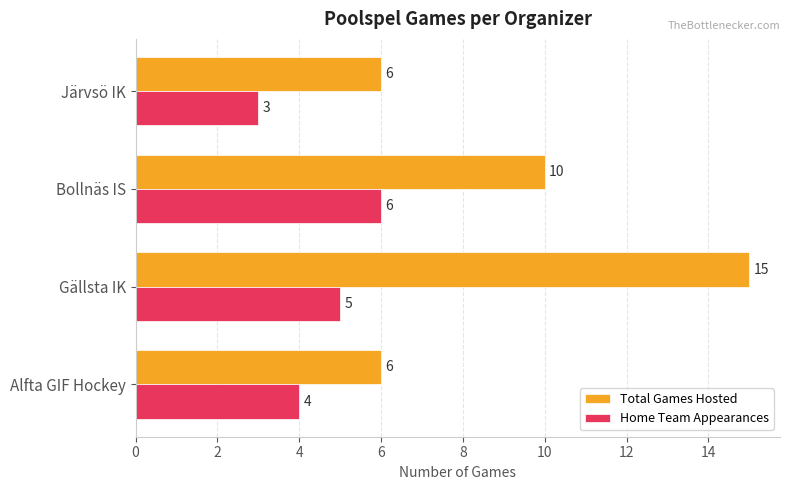

What is the spread (max minus min) of values at Gällsta IK?

10